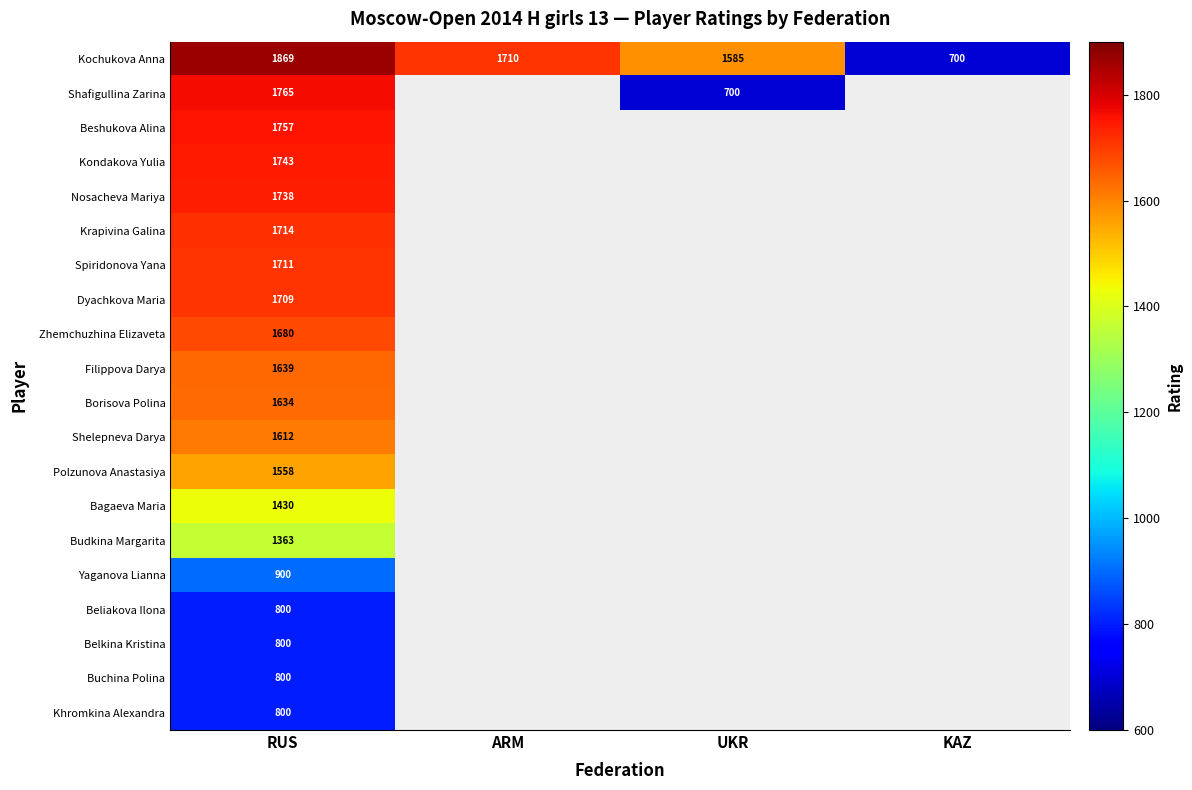

The value of Kochukova Anna at KAZ is 144. True or false?

False